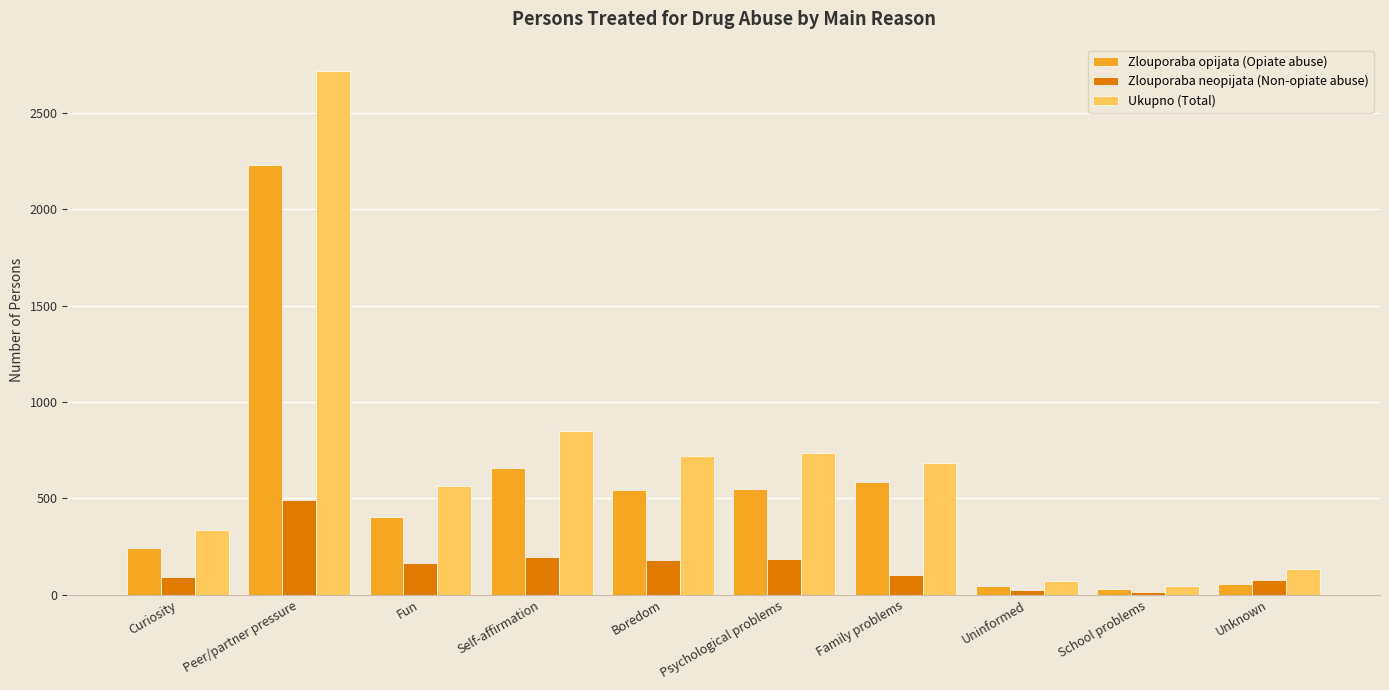

Between Self-affirmation and School problems, which series saw the biggest shift?

Ukupno (Total)